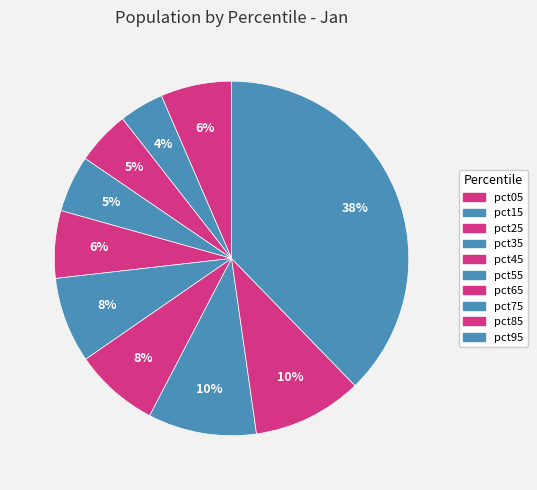

To the nearest percent, what is the difference between the largest and smallest slice percentages?

34%